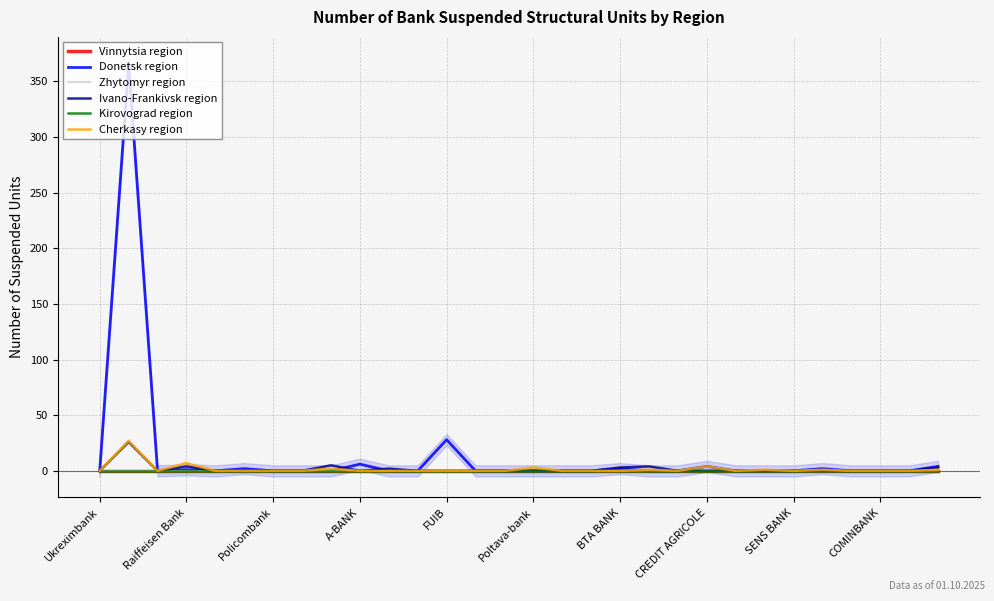

How many lines are shown in the chart?

6